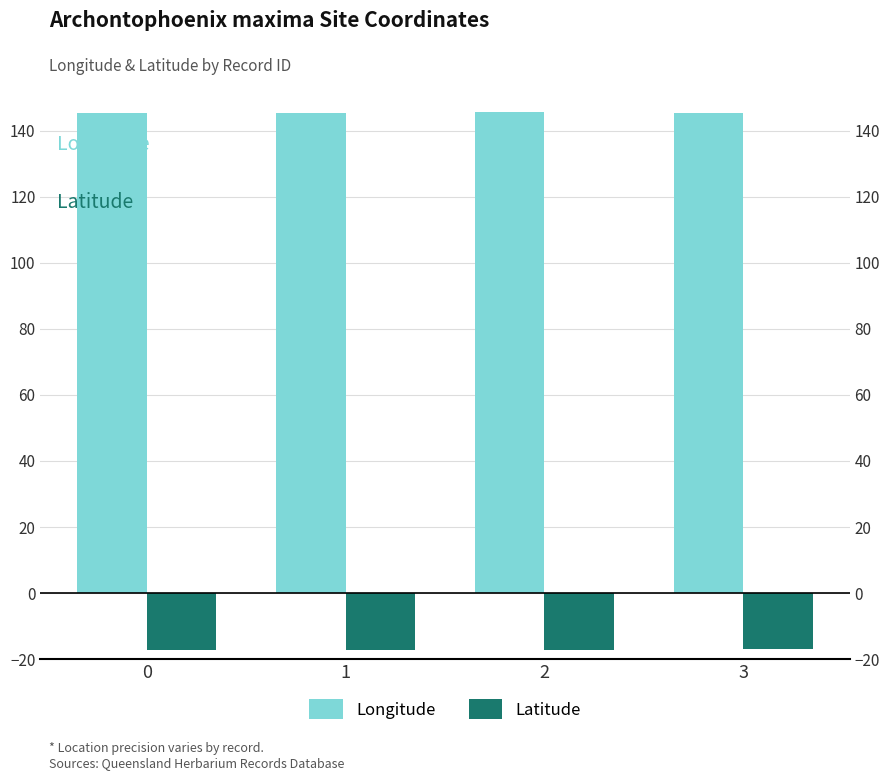

Are the bars horizontal?

No